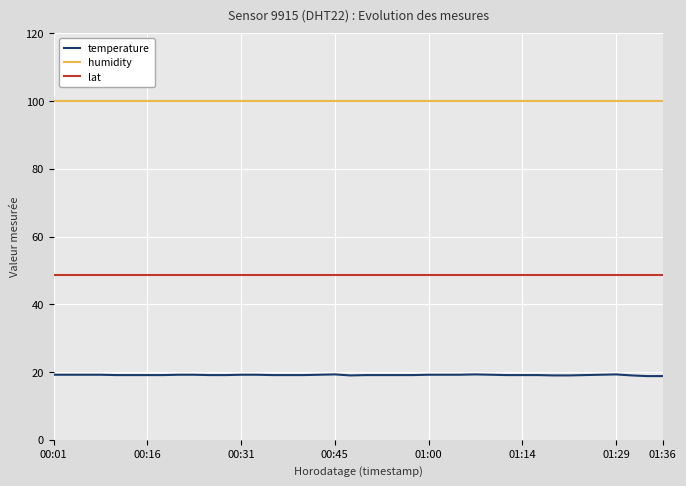

Rank the series by their maximum value, from highest to lowest.

humidity, lat, temperature